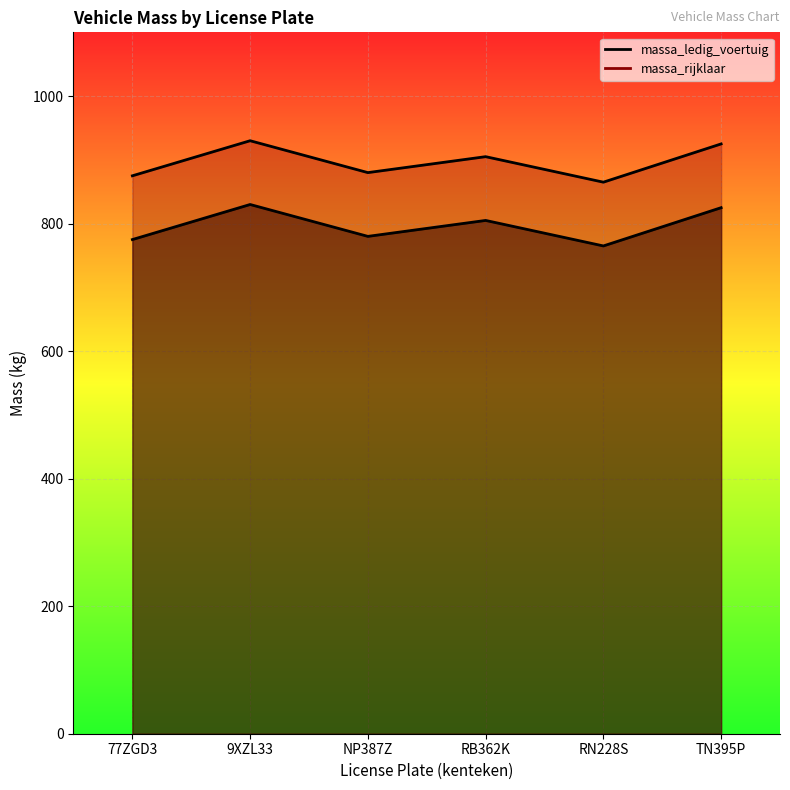

What is the total value across all series at RN228S?

1630